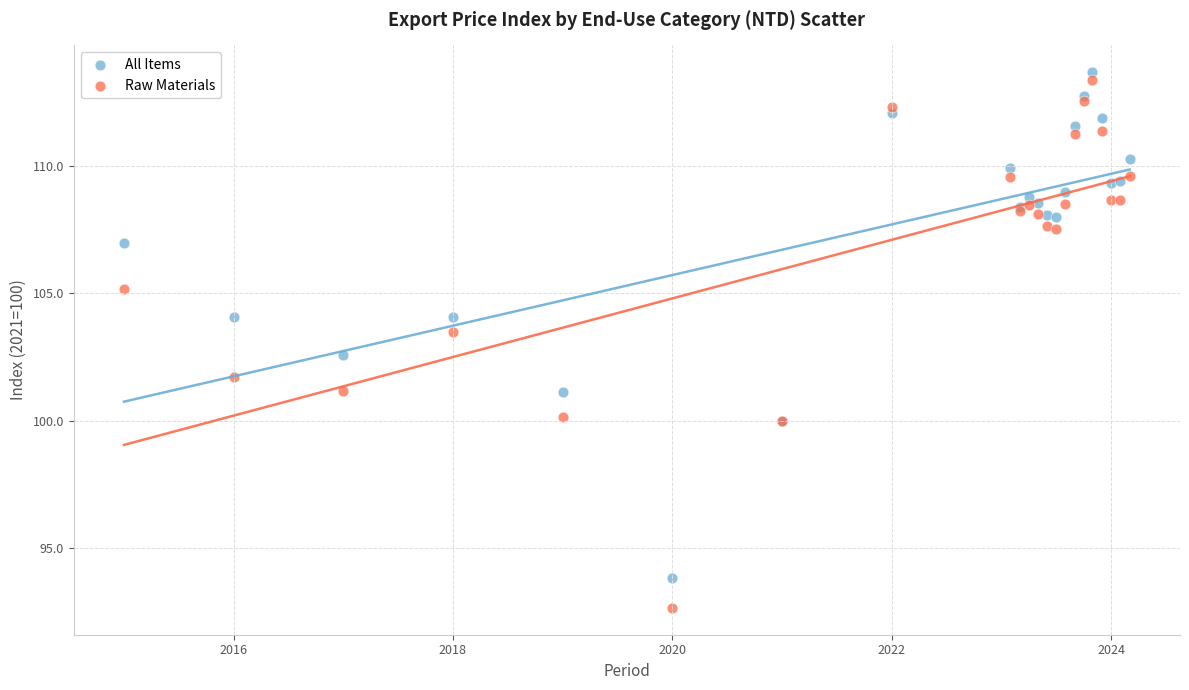

Which series contains the lowest Y value?

Raw Materials